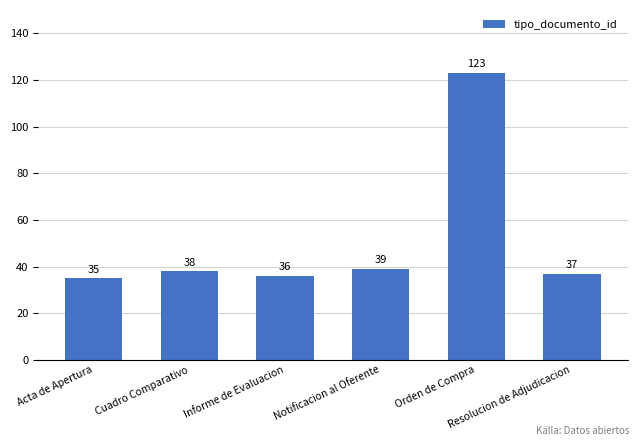

Rank the categories by value from highest to lowest.

Orden de Compra, Notificacion al Oferente, Cuadro Comparativo, Resolucion de Adjudicacion, Informe de Evaluacion, Acta de Apertura